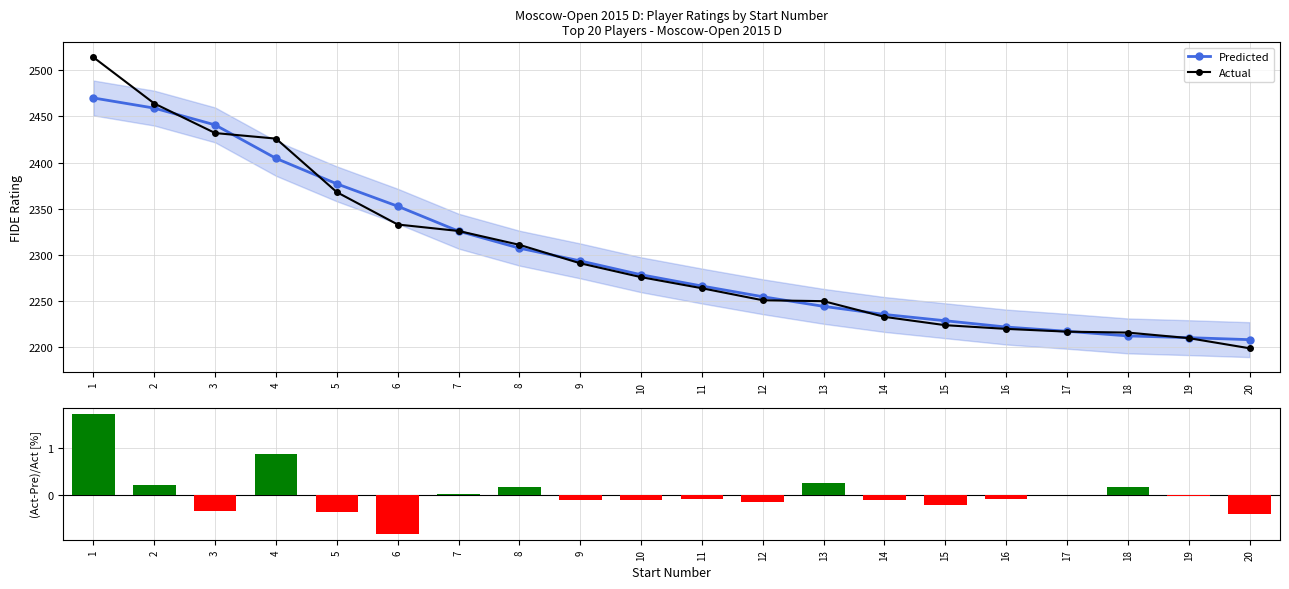

What is the value of the Predicted bar at the 16th from the left?

2222.0